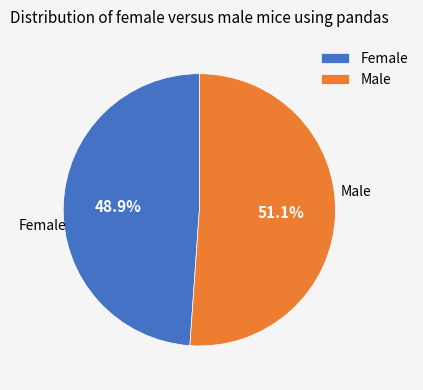

How many segments does this pie chart have?

2